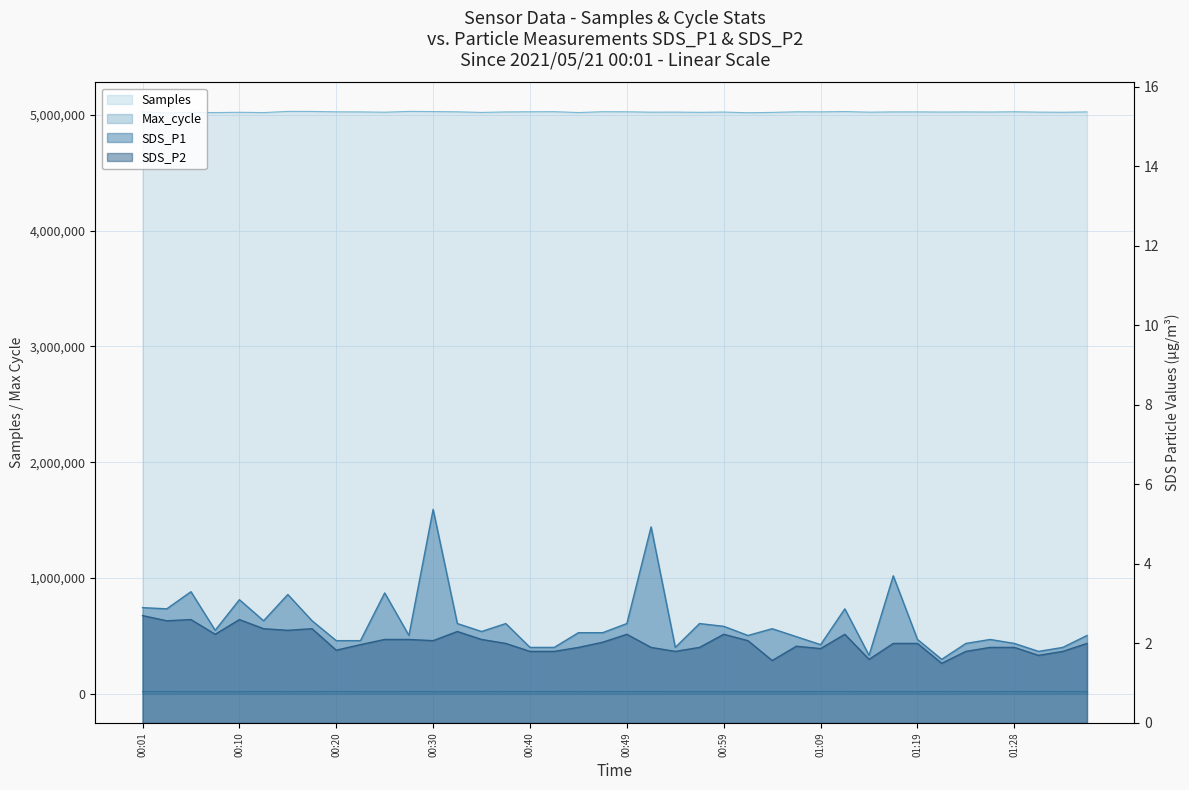

True or false: SDS_P1 (line) and Samples (line) intersect in this chart.

False